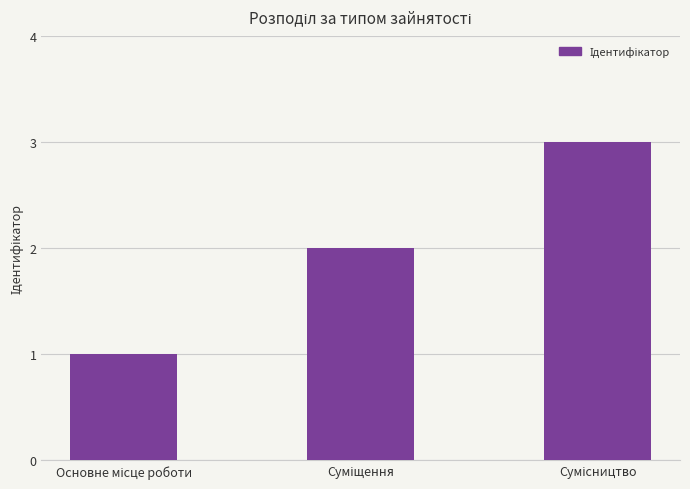

How many values are between 1 and 3?

3